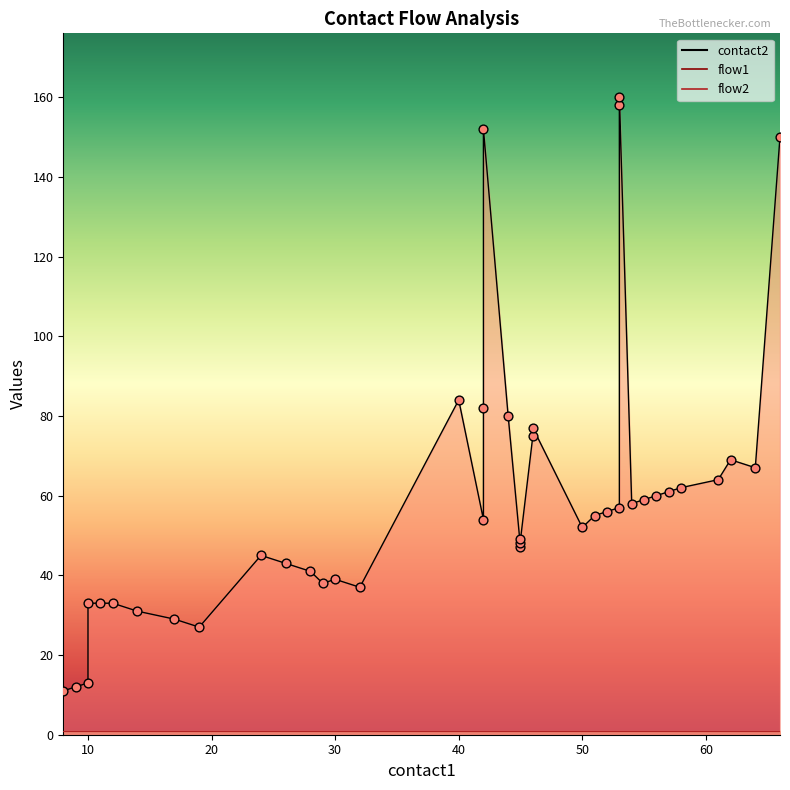

Which series has the widest spread of Y values?

contact2